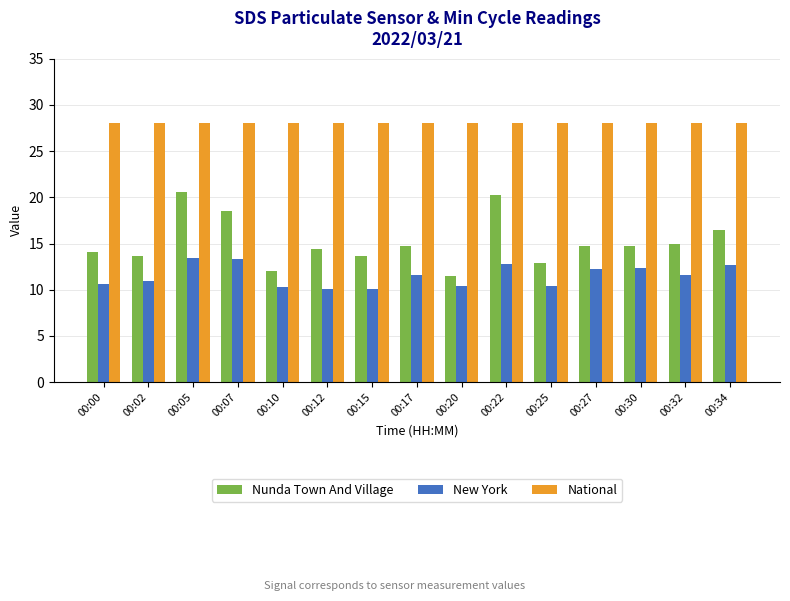

Where is New York nearest to the value 11?

00:02